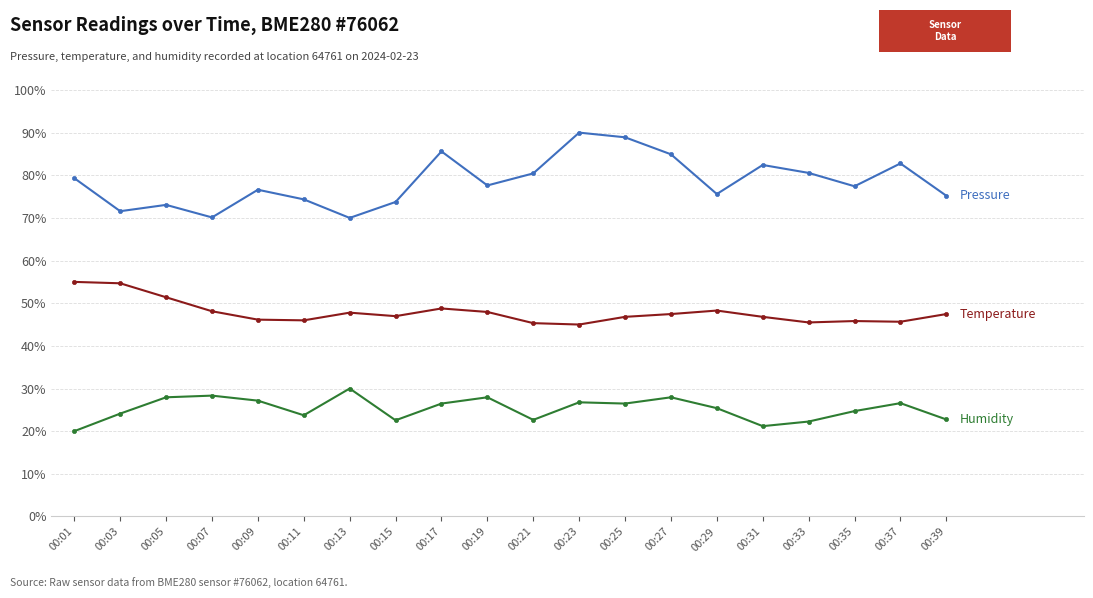

What is the maximum value shown in the chart?

90.0